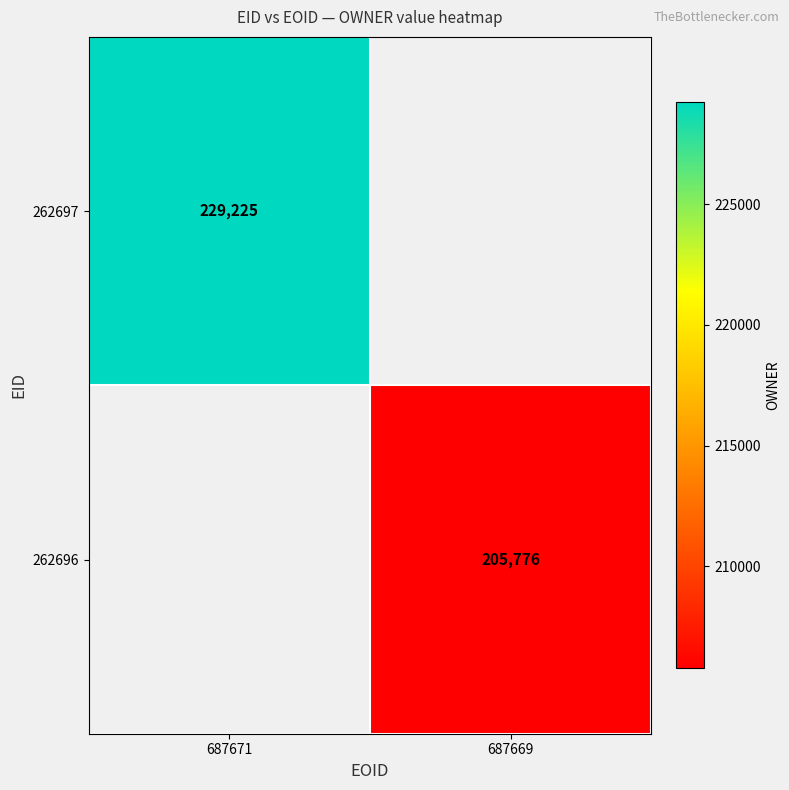

True or false: 262697 has a value of 314517.4 at 687671.

False